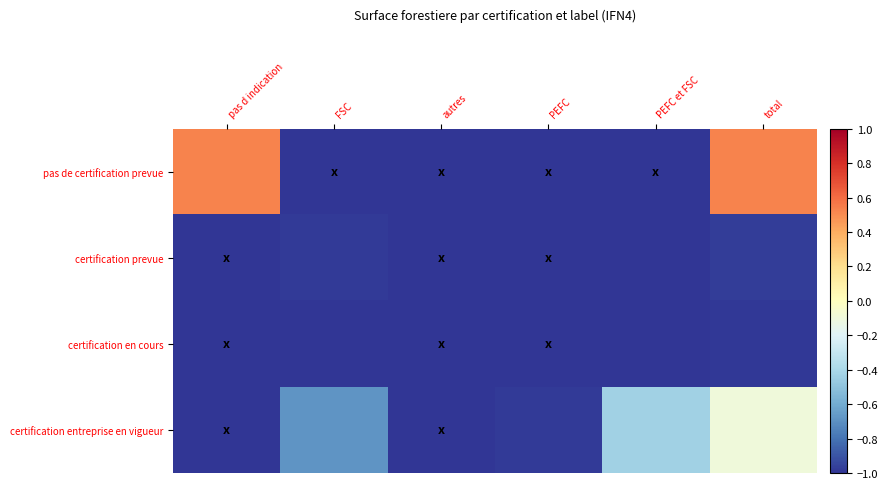

Between FSC and total, which series saw the biggest shift?

pas de certification prevue